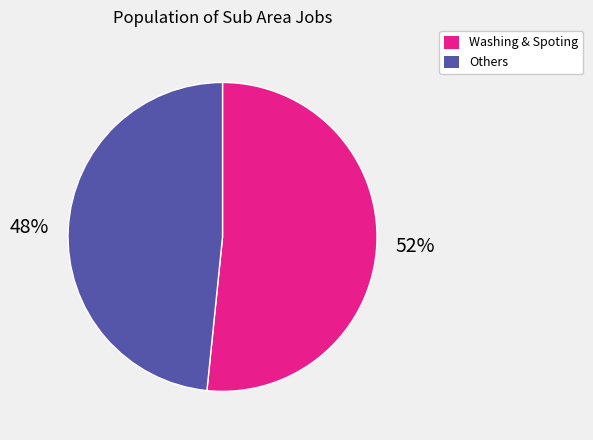

Is there a majority slice in this chart?

Yes